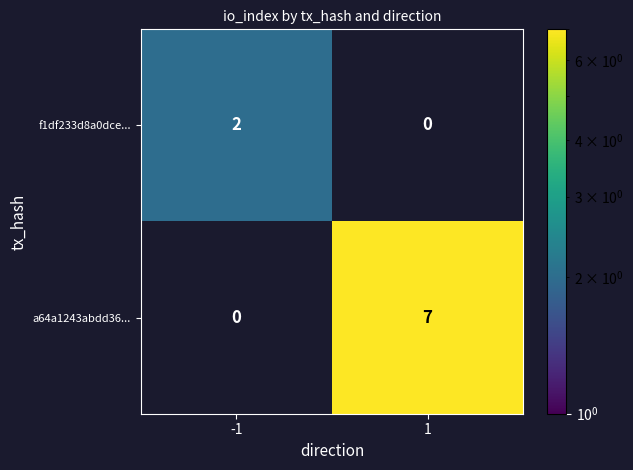

Which series has the largest range (max minus min)?

a64a1243abdd36...